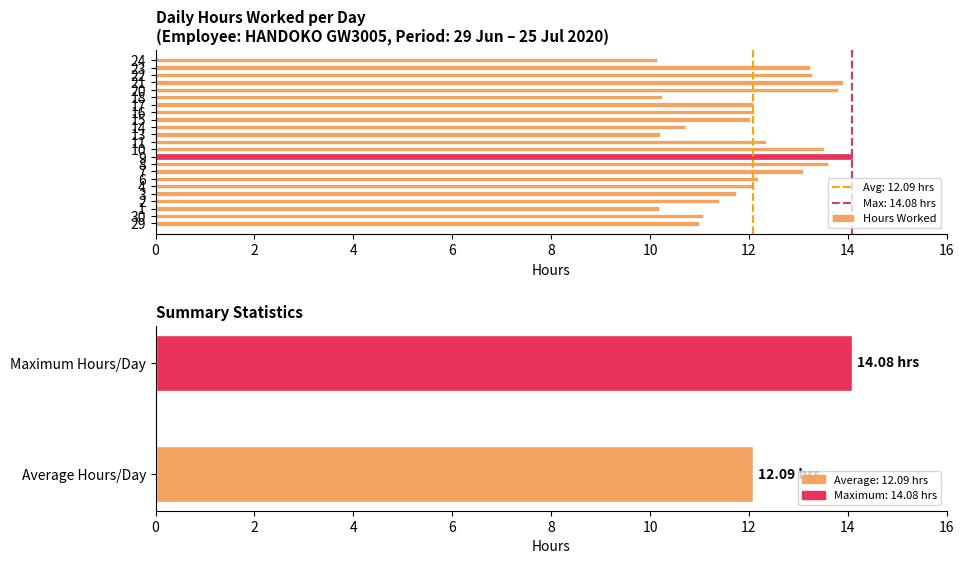

Are the bars grouped side by side (vs. stacked)?

No